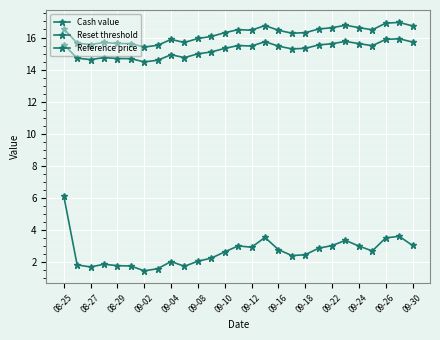

How many data points does each series have?

27